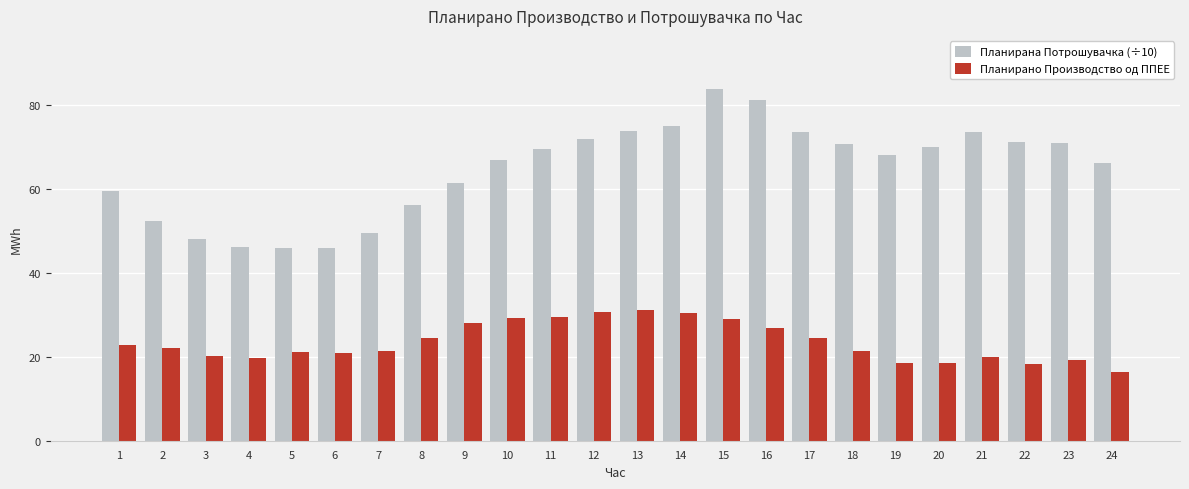

The value of Планирана Потрошувачка (÷10) at 11 is 33.2. True or false?

False